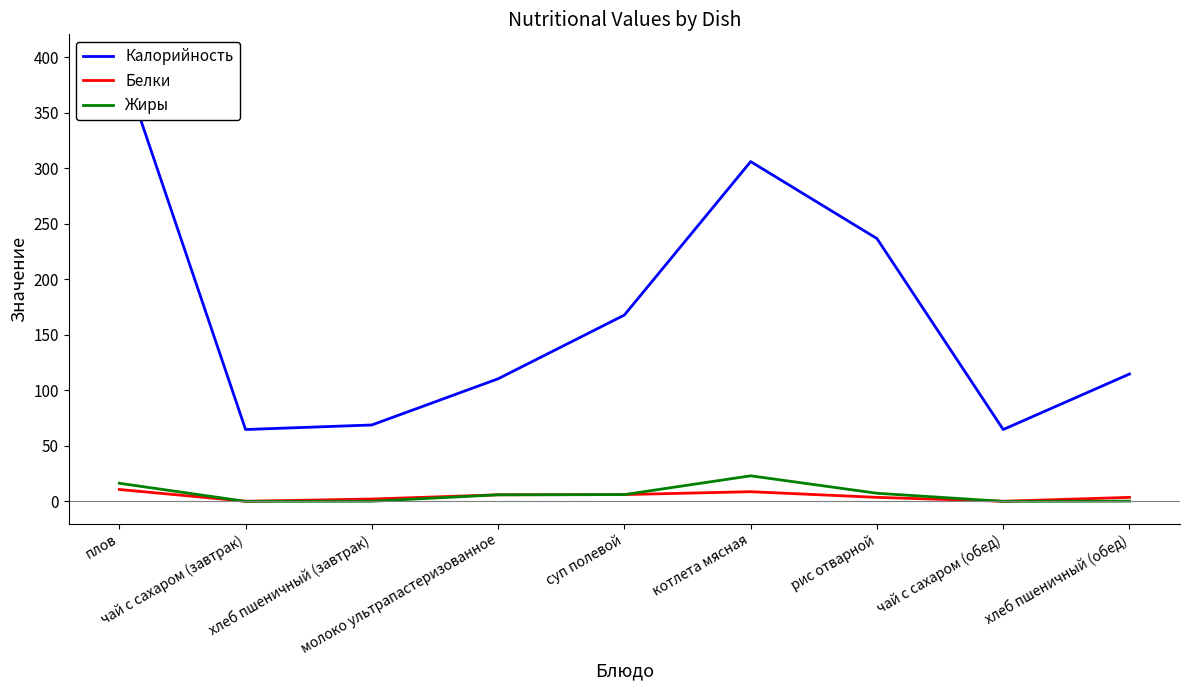

At how many categories does at least one series exceed 12?

9